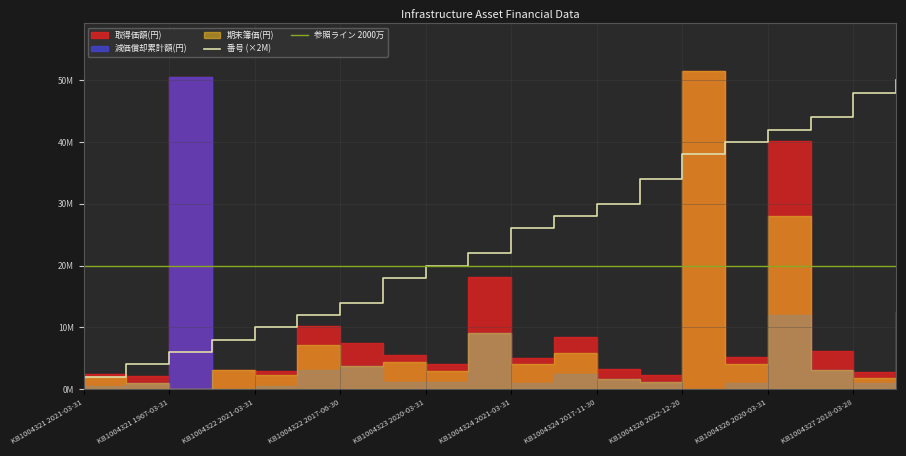

True or false: 減価償却累計額 has more than 2 points higher than both neighbors.

True